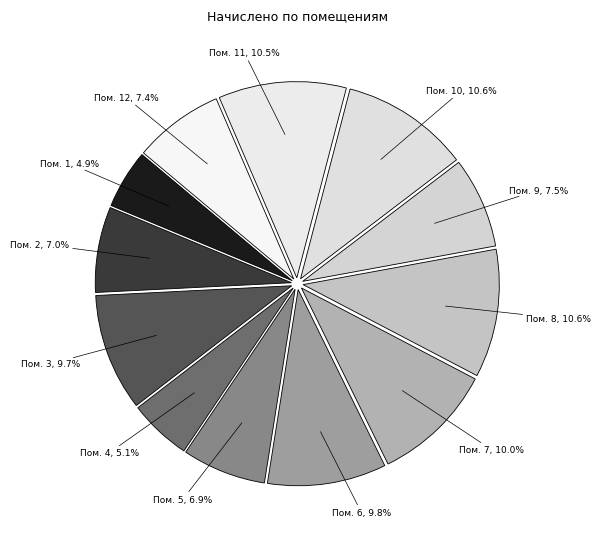

How many slices are in this pie chart?

12